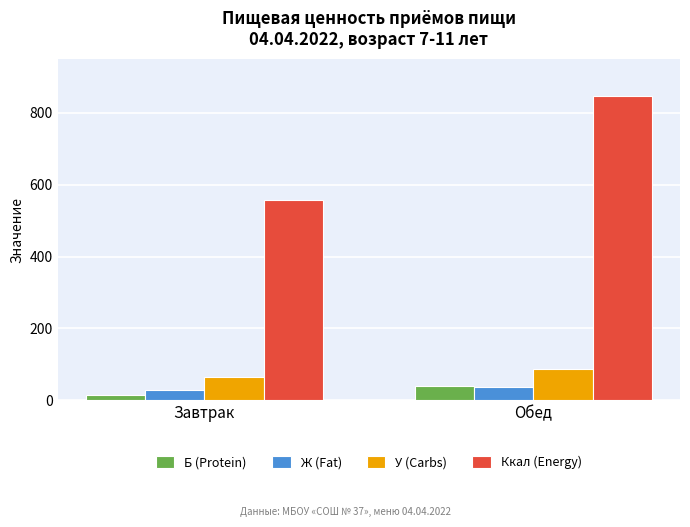

Are the bars horizontal?

No